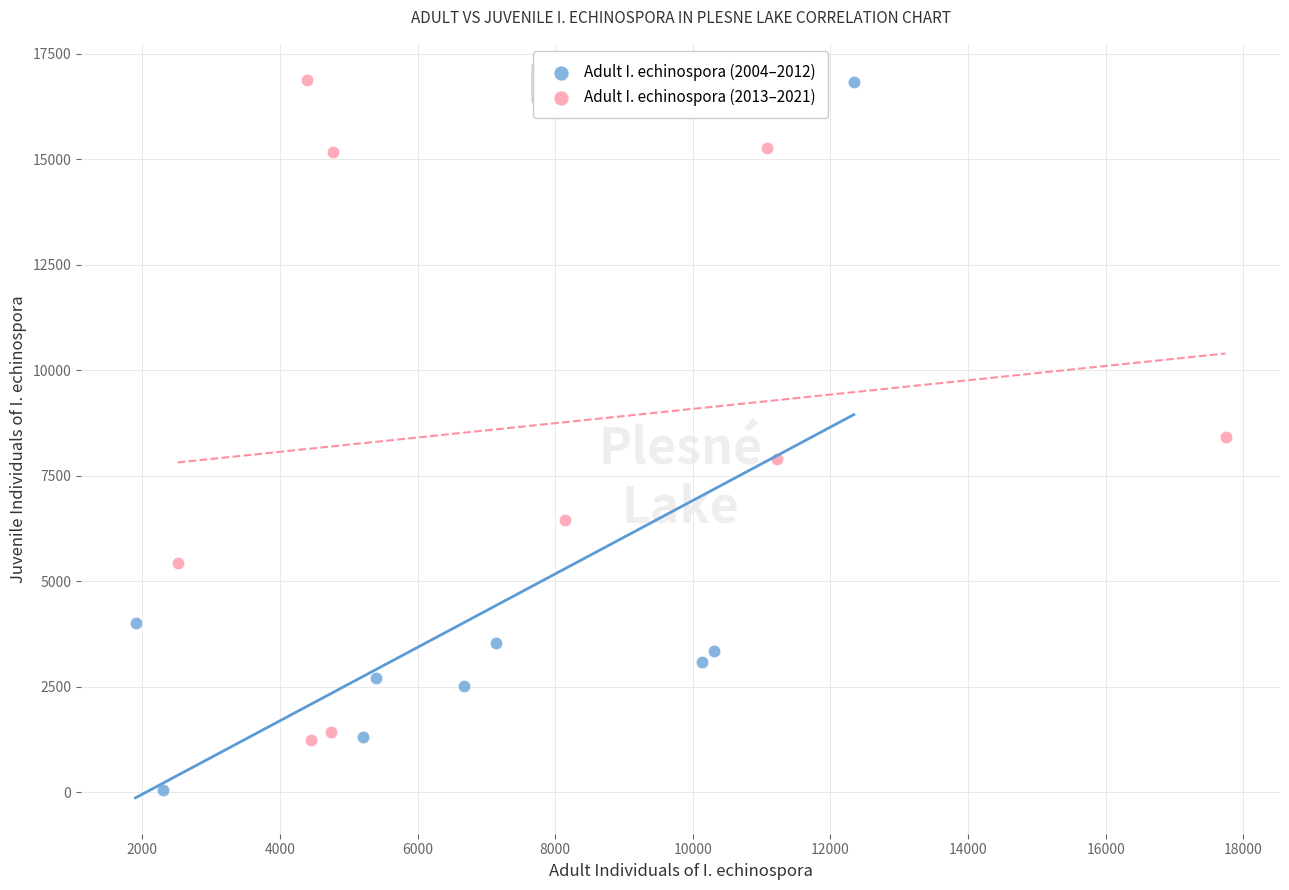

Which series reaches the minimum Y coordinate?

Adult I. echinospora (2004–2012)